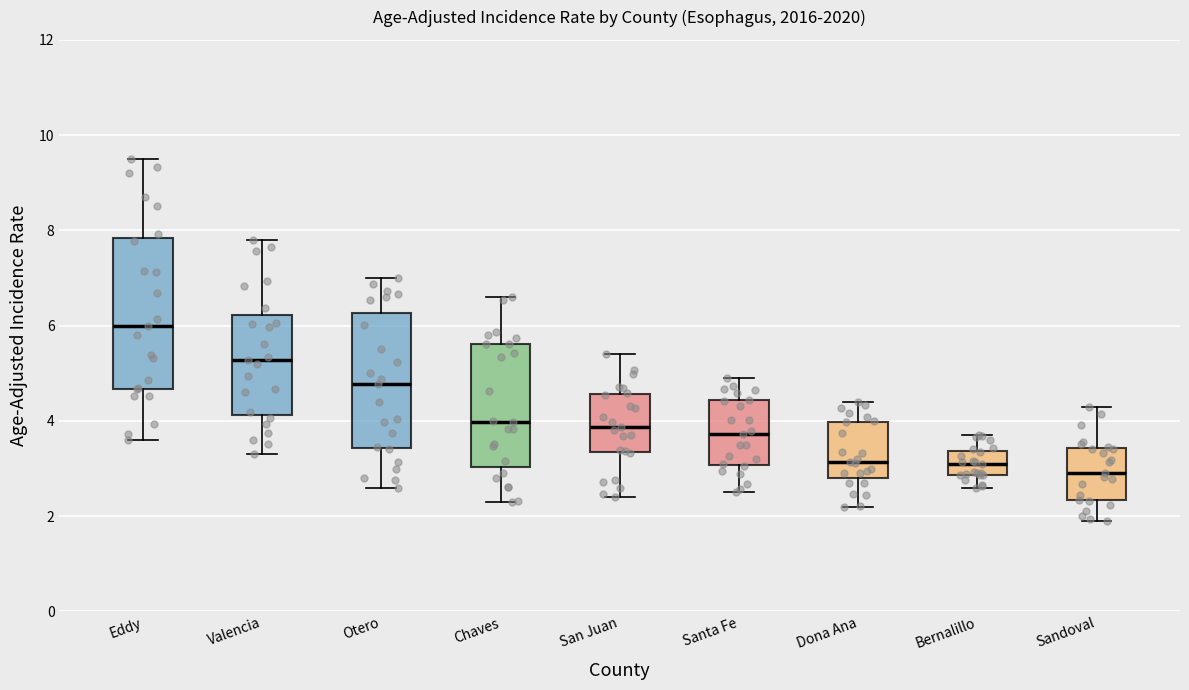

Where is the lower edge of the box for Eddy on the y-axis? The values are not printed on the chart, so give them approximately, as read against the axis.

4.6